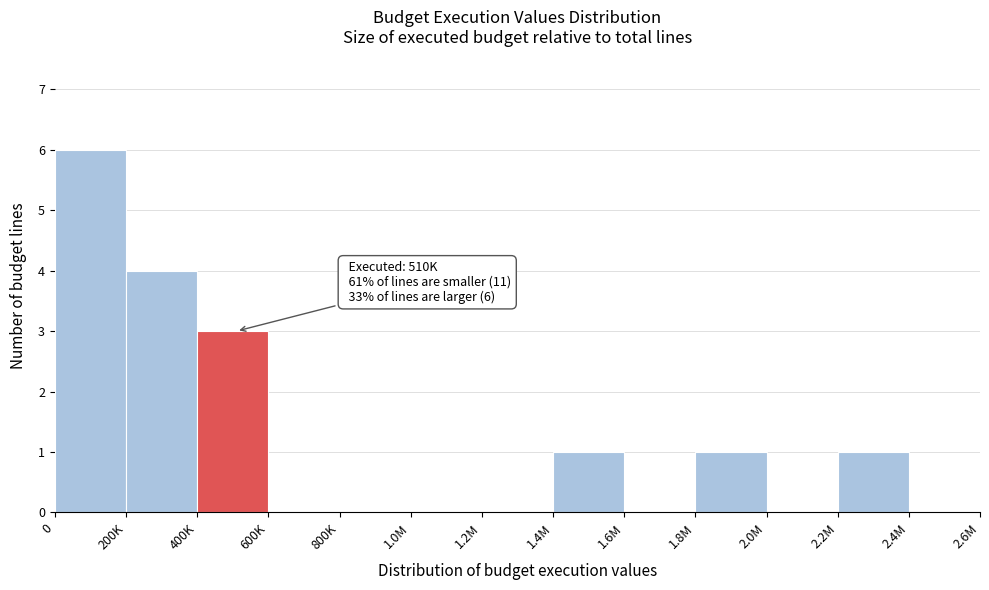

Reading left to right, list all the values displayed in this chart.

0=6	200K=4	400K=3	600K=0	800K=0	1.0M=0	1.2M=0	1.4M=1	1.6M=0	1.8M=1	2.0M=0	2.2M=1	2.4M=0